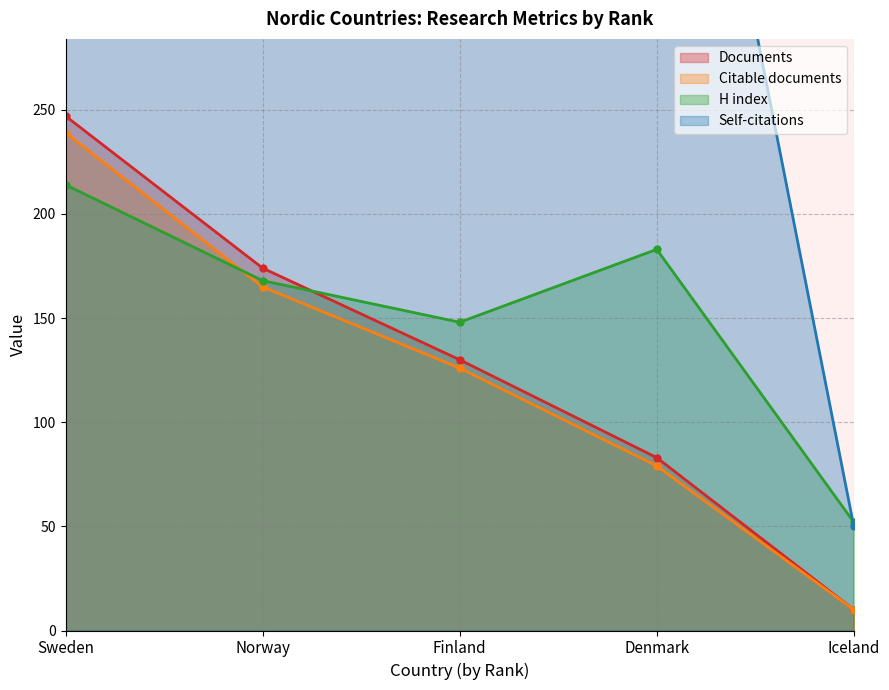

Which series changed the most between Finland and Denmark?

Self-citations